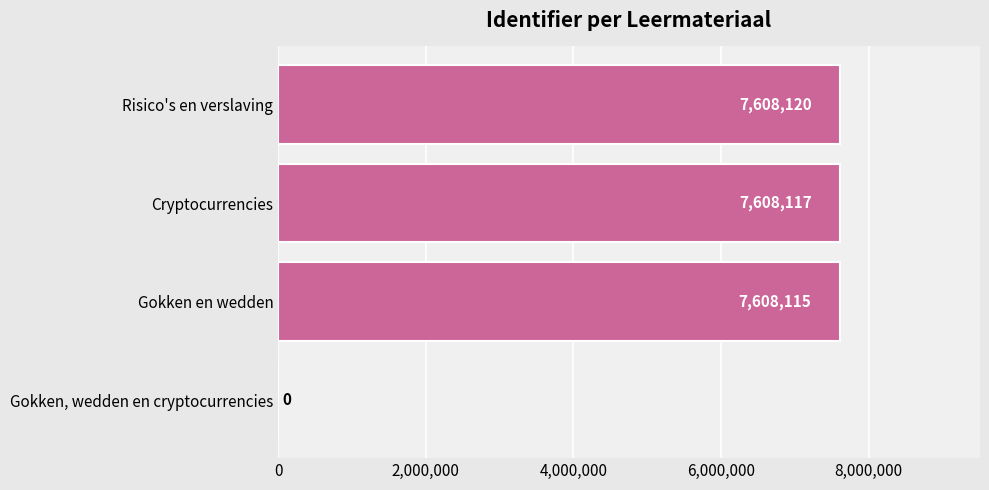

The chart shows a value of 12959777 at Cryptocurrencies. True or false?

False